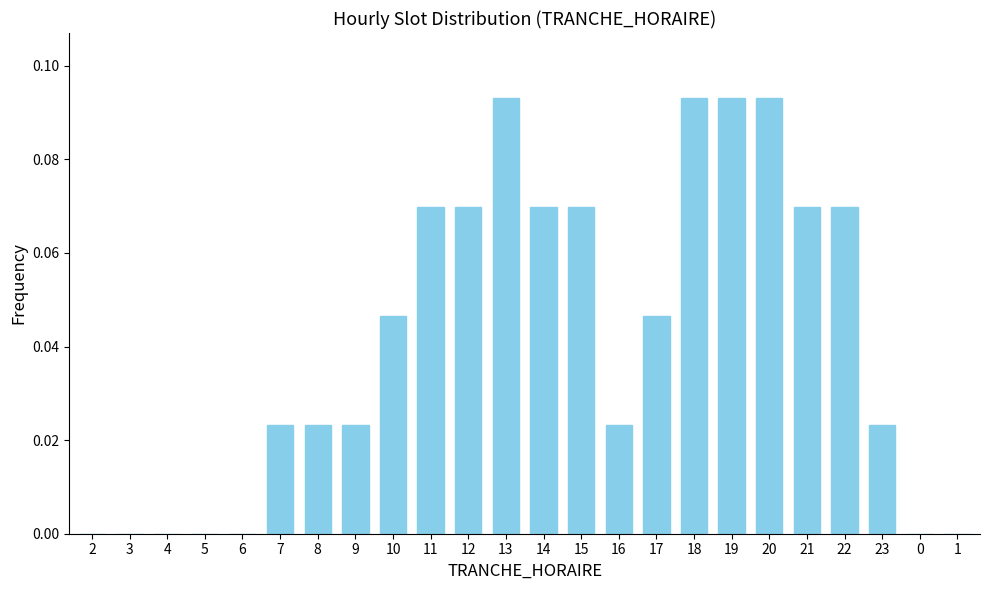

Is it true that the value at 8 is 0.0?

True